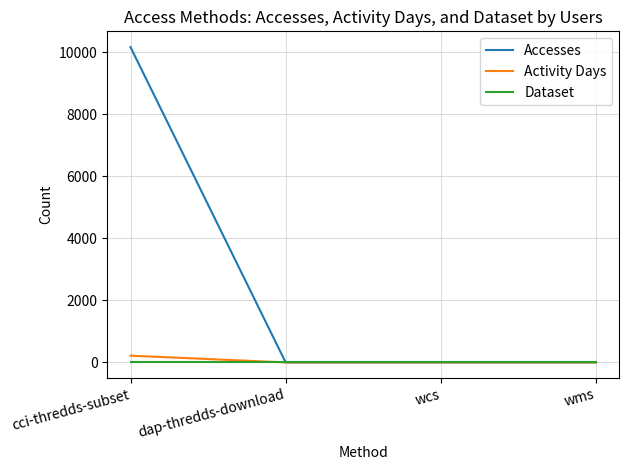

Which series has the widest spread of values?

Accesses